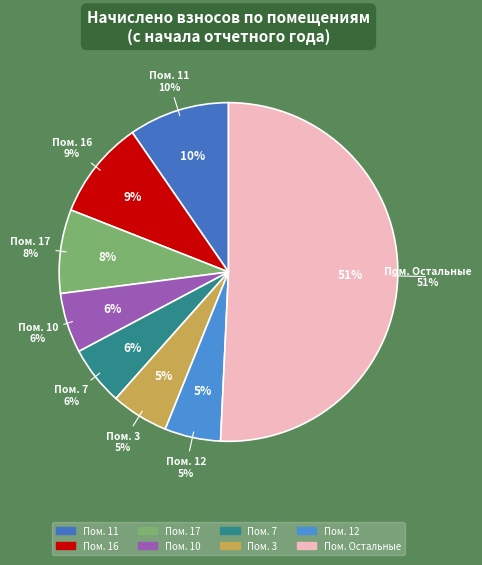

Is 17 the majority of the pie?

No